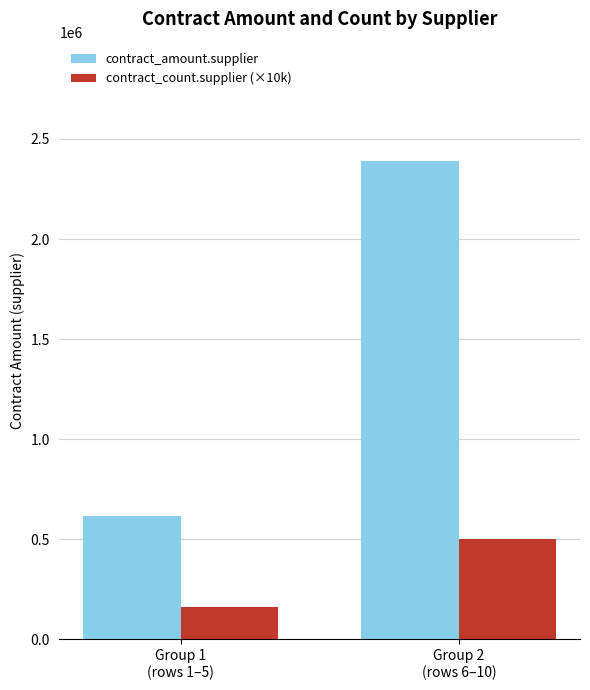

List the series in order of their overall mean, lowest first.

contract_count.supplier (×10k), contract_amount.supplier